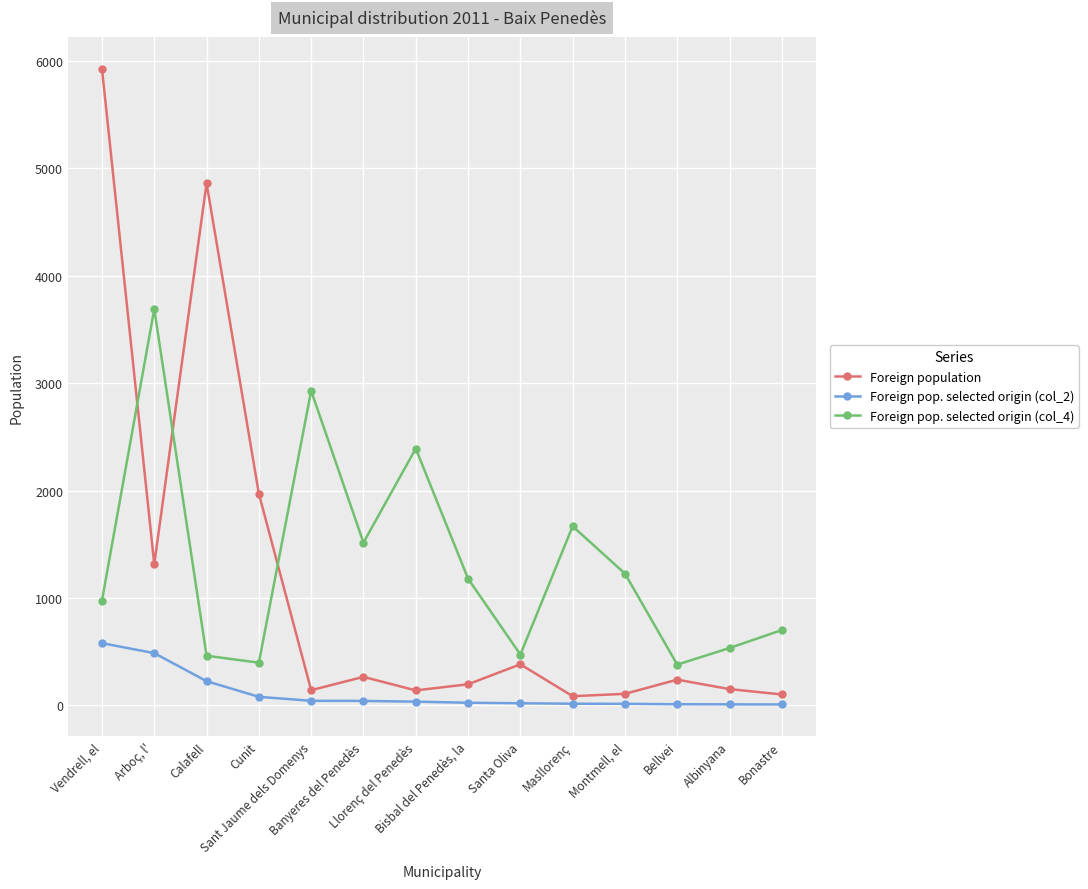

How many lines are shown in the chart?

3